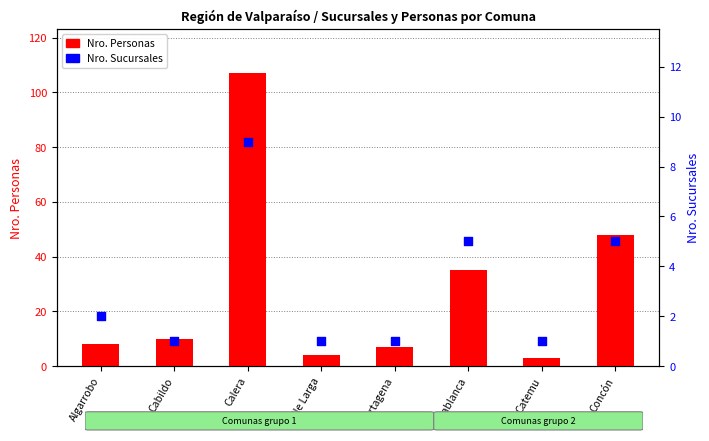

What are all the series names shown in the legend?

Nro. Personas, Nro. Sucursales